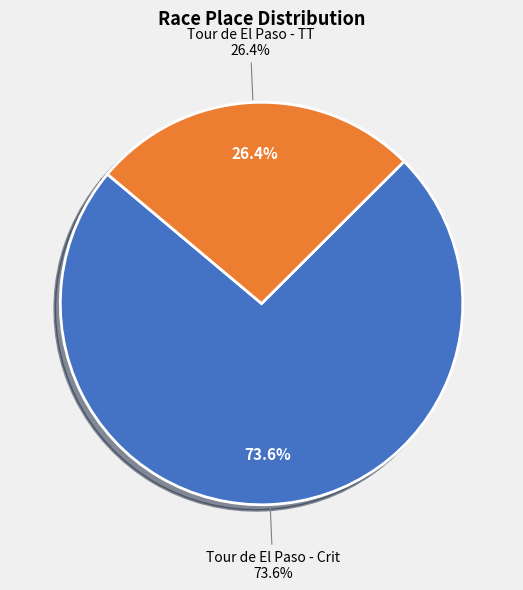

Rank the categories by value from lowest to highest.

Tour de El Paso - TT, Tour de El Paso - Crit